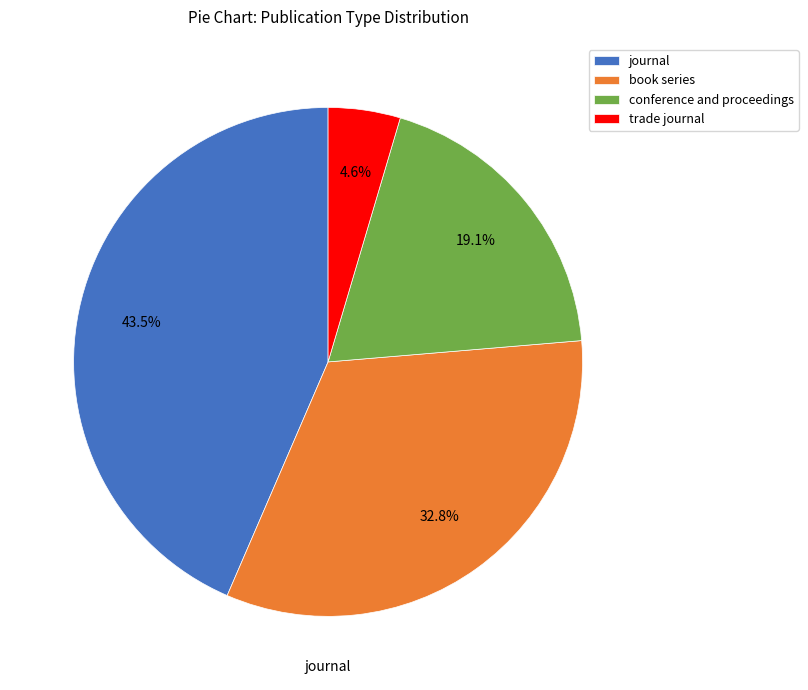

True or false: trade journal accounts for 5% of the total.

True